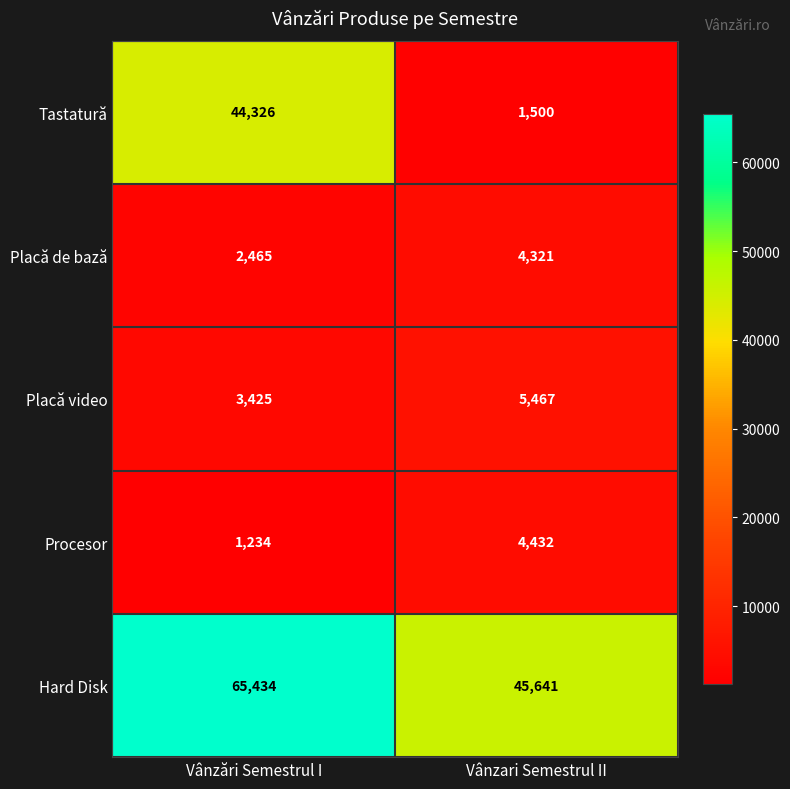

How many categories are shown in the chart?

2